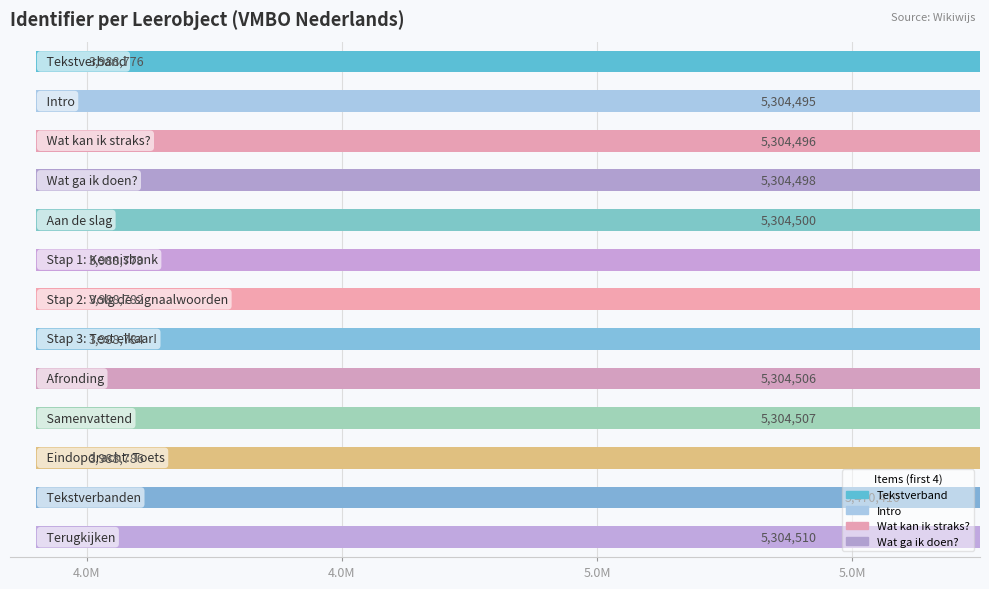

What is the smallest value displayed?

3988776